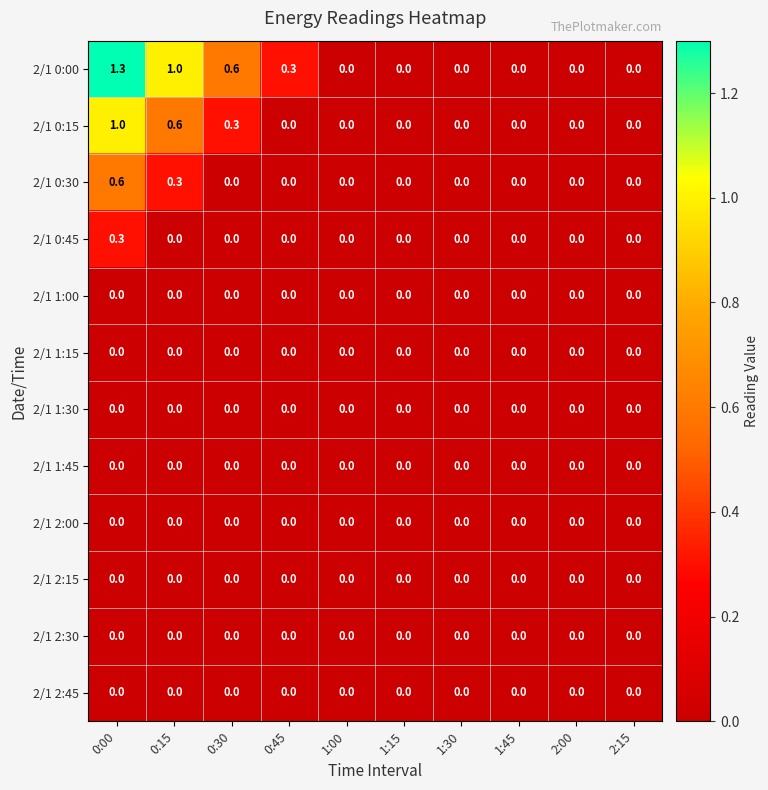

What is the sum of all 2/1 0:15 values?

1.9